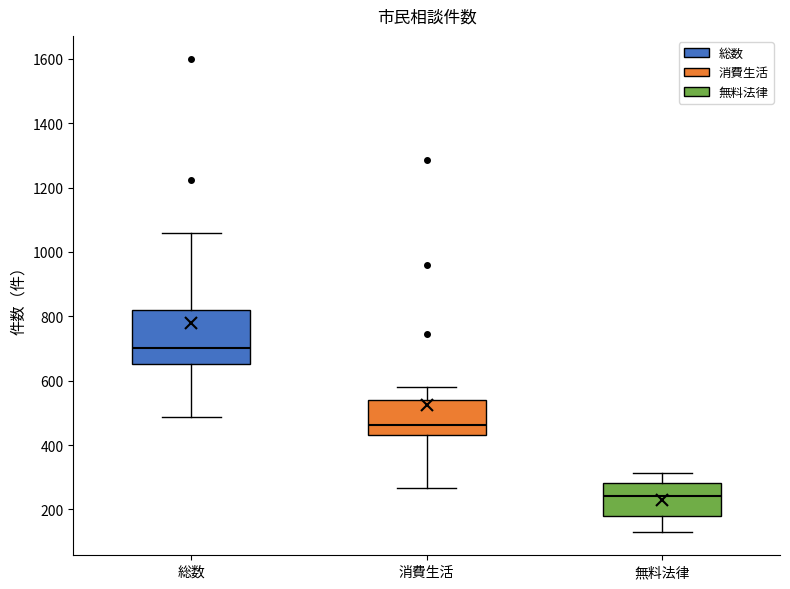

Comparing the boxes themselves (not the whiskers), which one is the tallest?

総数